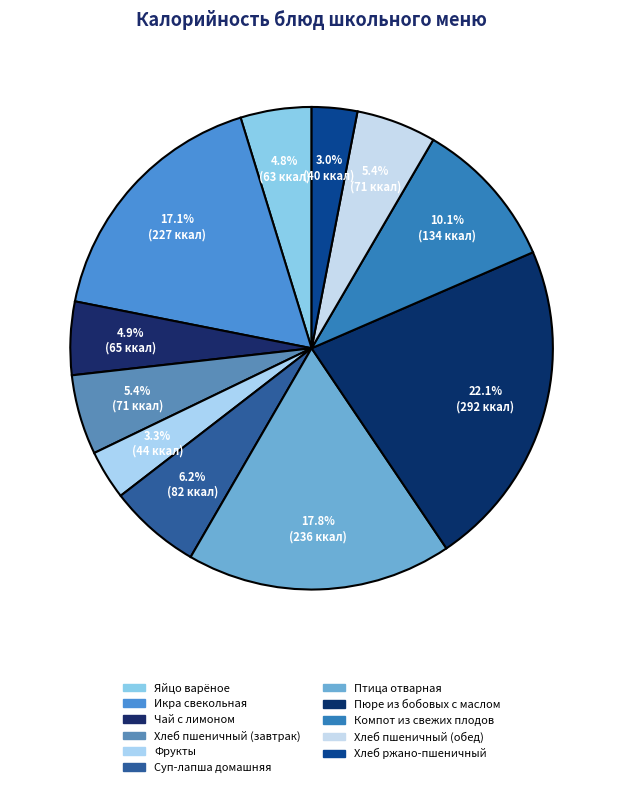

How many slices are in this pie chart?

11